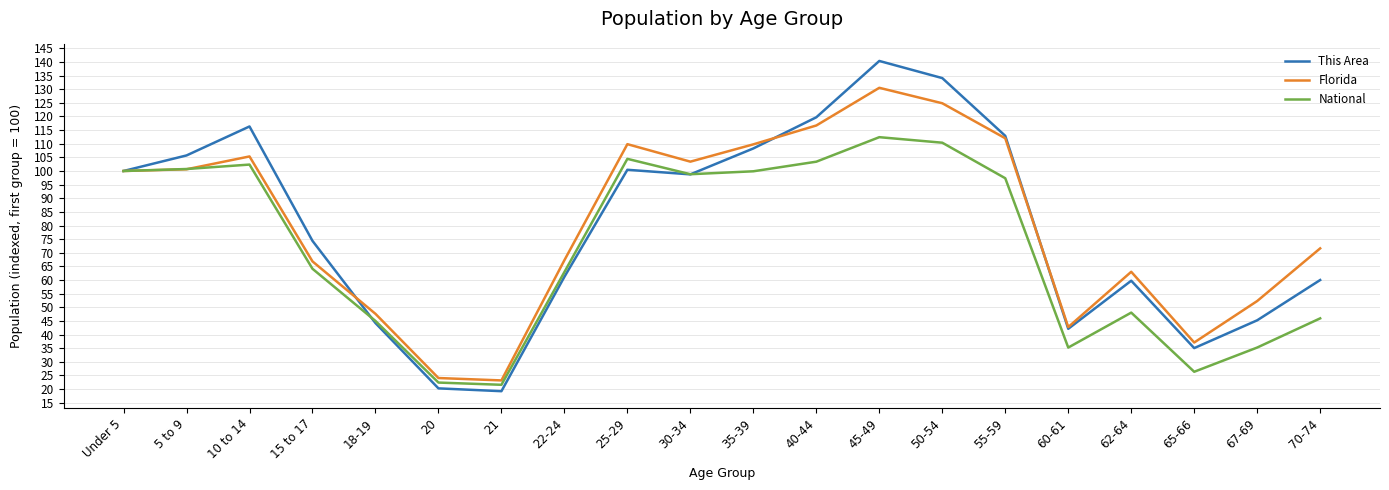

At which category is the sum across all series the highest?

45-49